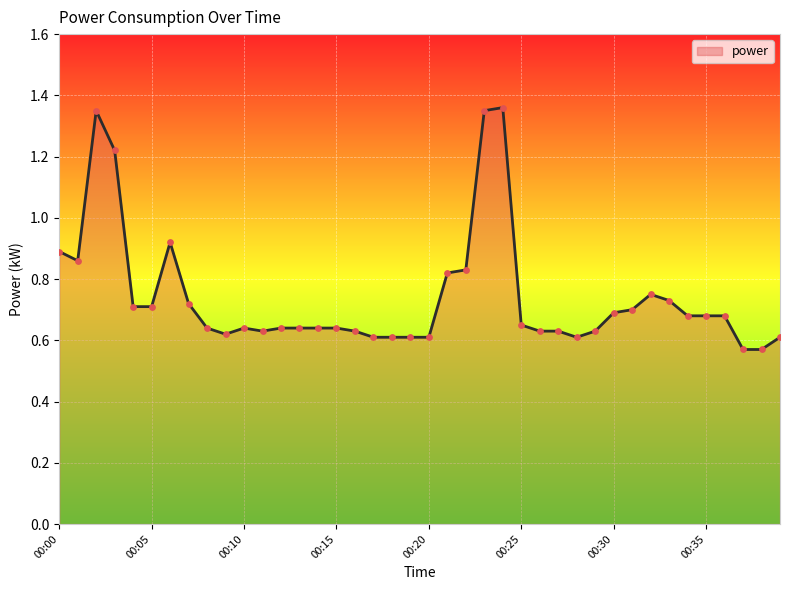

Is this an area chart (filled region under the line)?

Yes